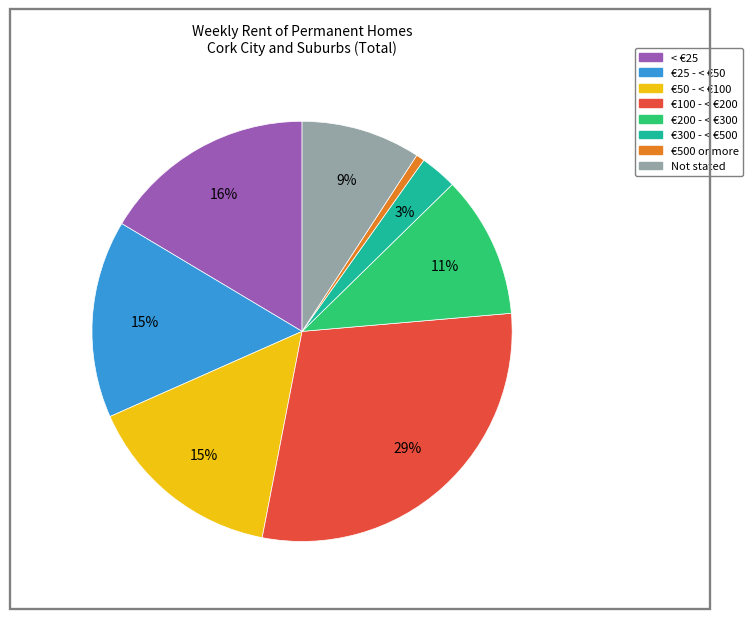

To the nearest percent, what portion does €50 - < €100 represent?

15%